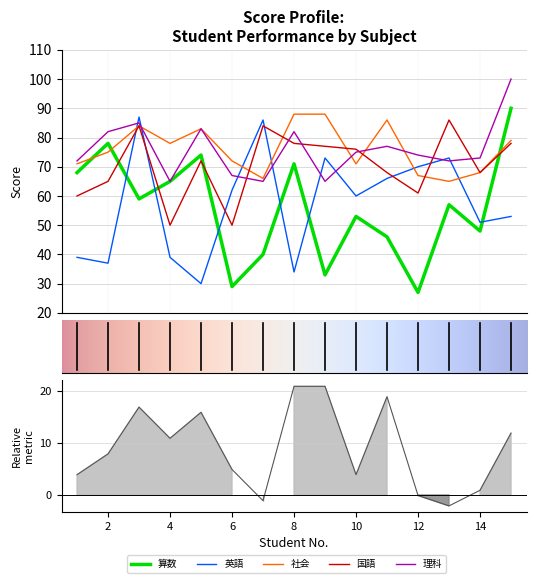

True or false: 算数 and 理科 cross at least once.

False